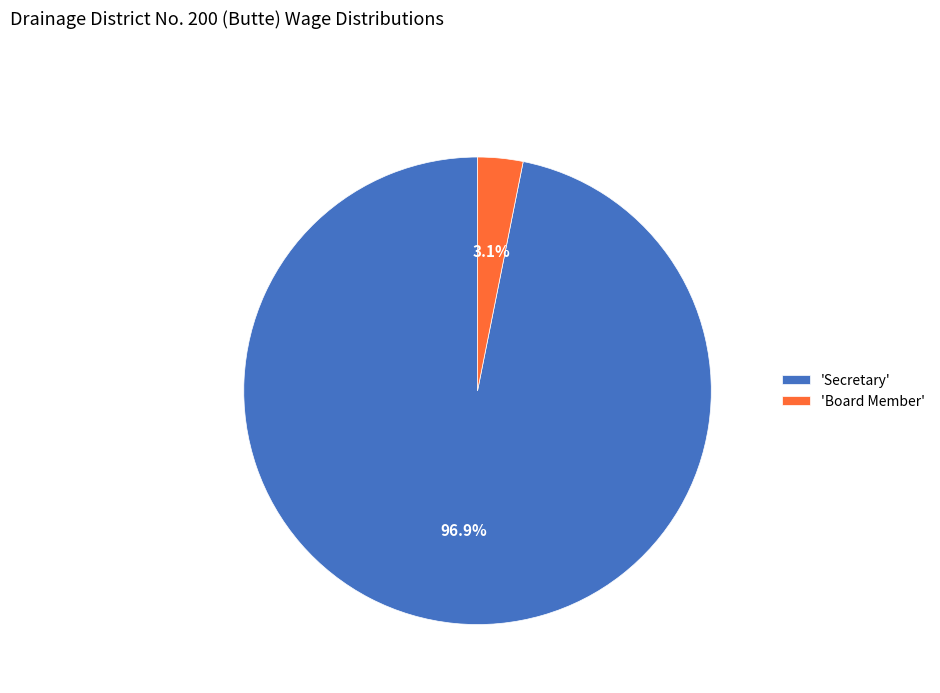

Is there a majority slice in this chart?

Yes